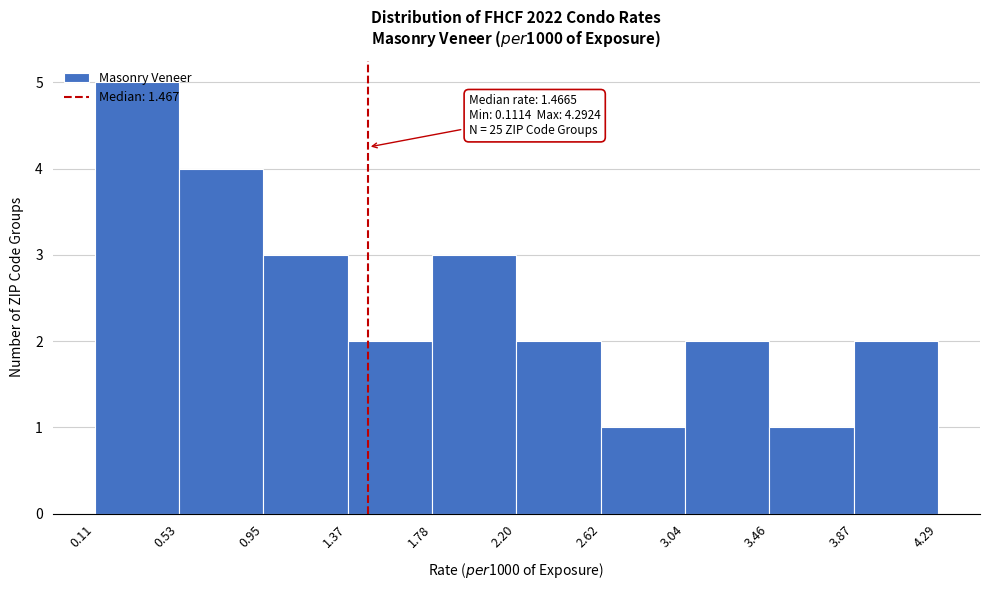

Over which range of the x-axis is the bar tallest?

0.11 to 0.53